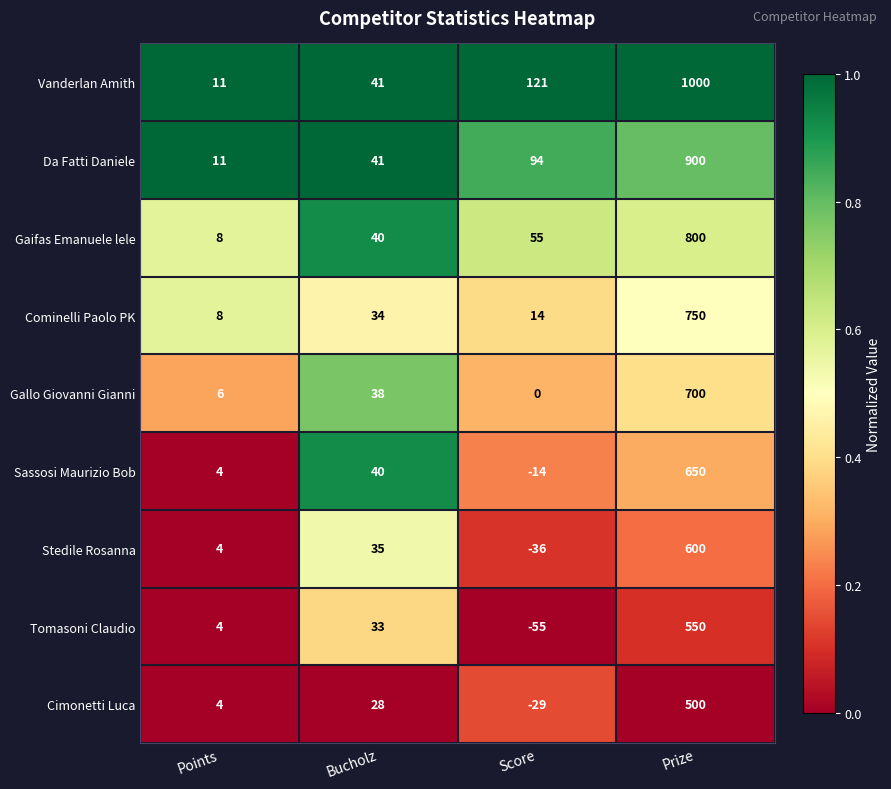

Which series has the largest total across all categories?

Vanderlan Amith